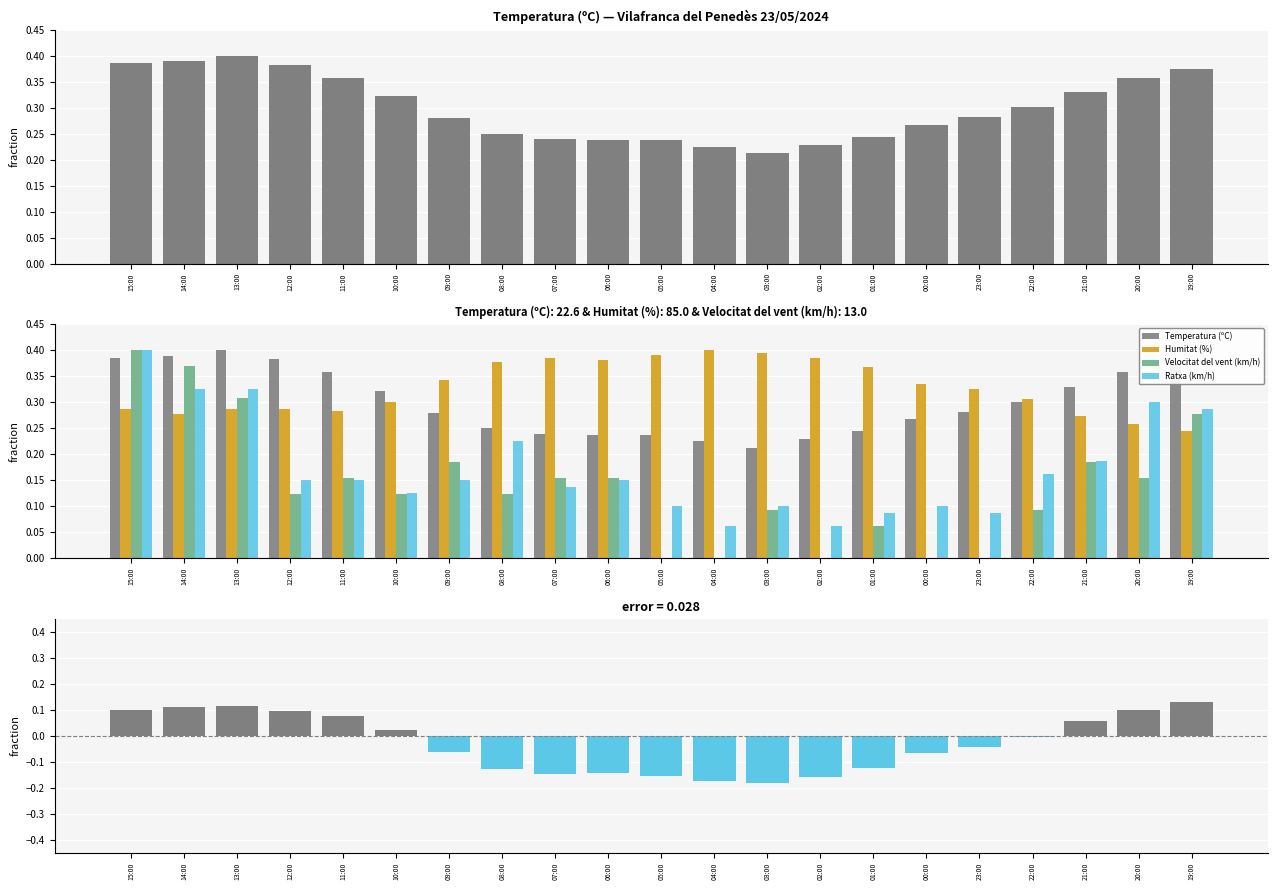

True or false: Temp − Humitat (normalised) has a value of 0.1 at 15:00.

True